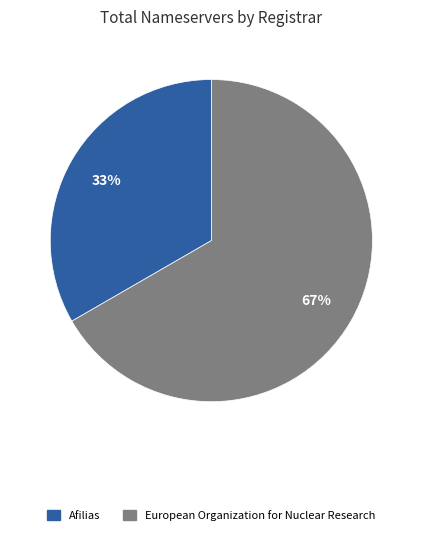

Combined, do Afilias and European Organization for Nuclear Research account for over 50%?

Yes